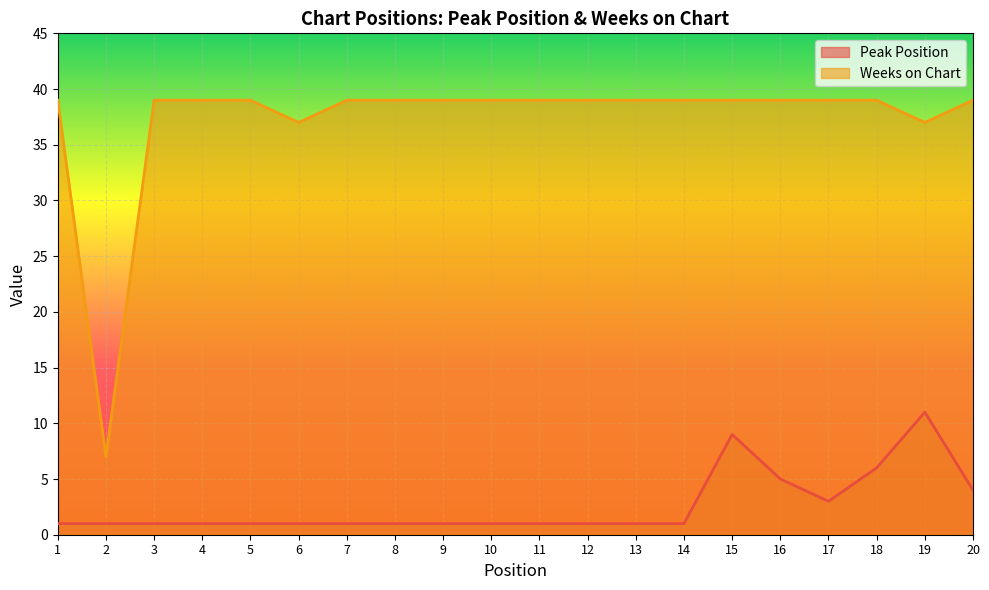

What is the difference between the highest and lowest values at 5?

38